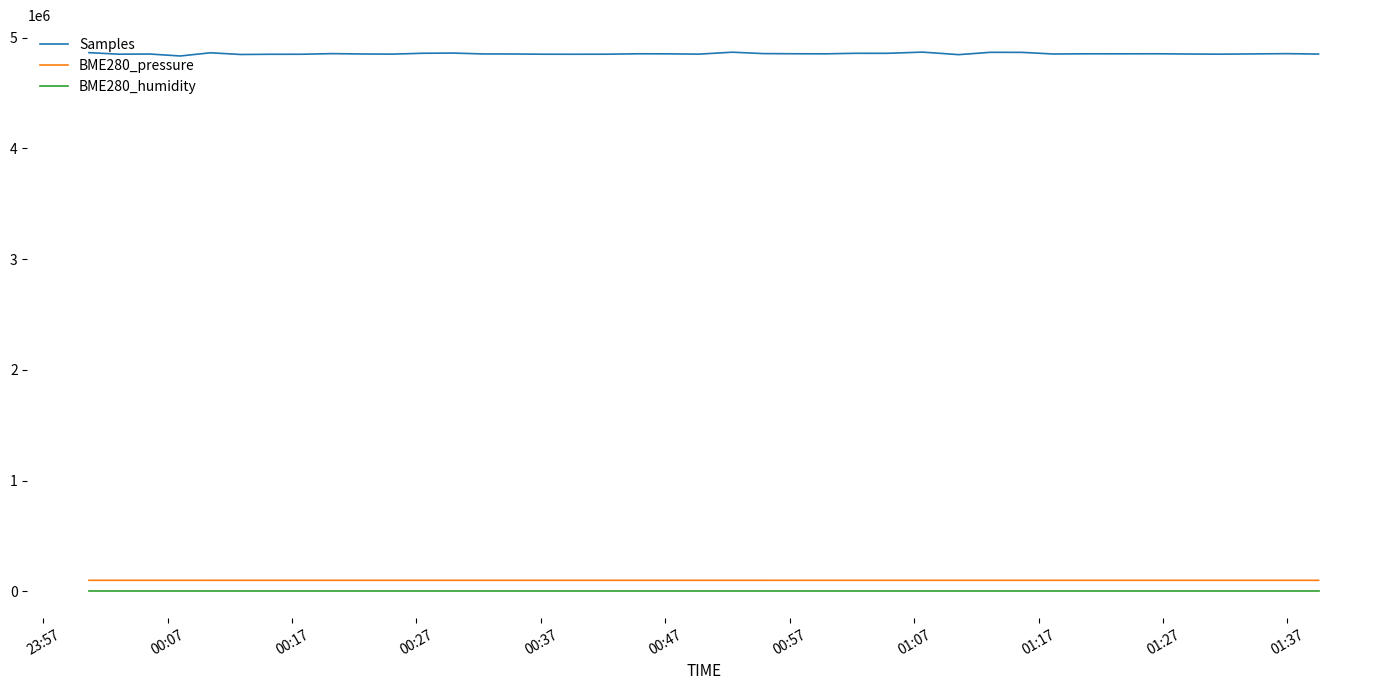

True or false: BME280_humidity and BME280_pressure cross at least once.

False